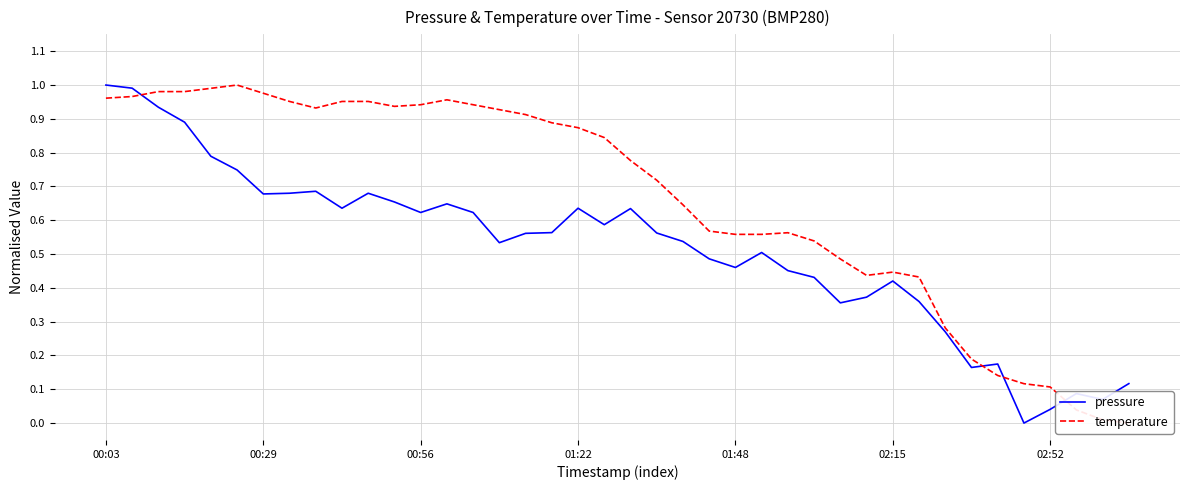

At which category is the sum across all series the highest?

00:03